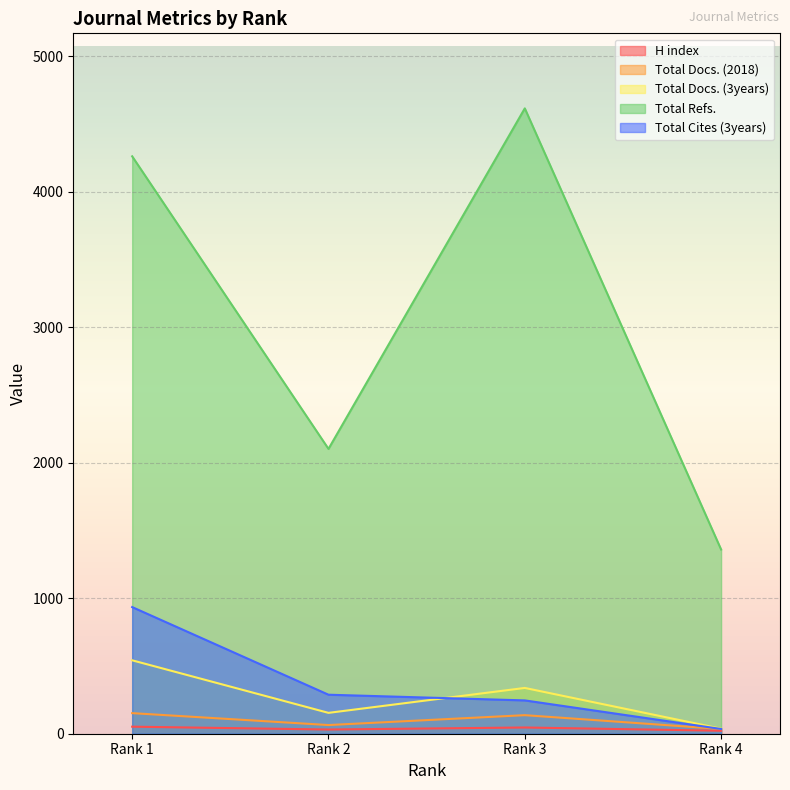

What is the average value of the H index series?

38